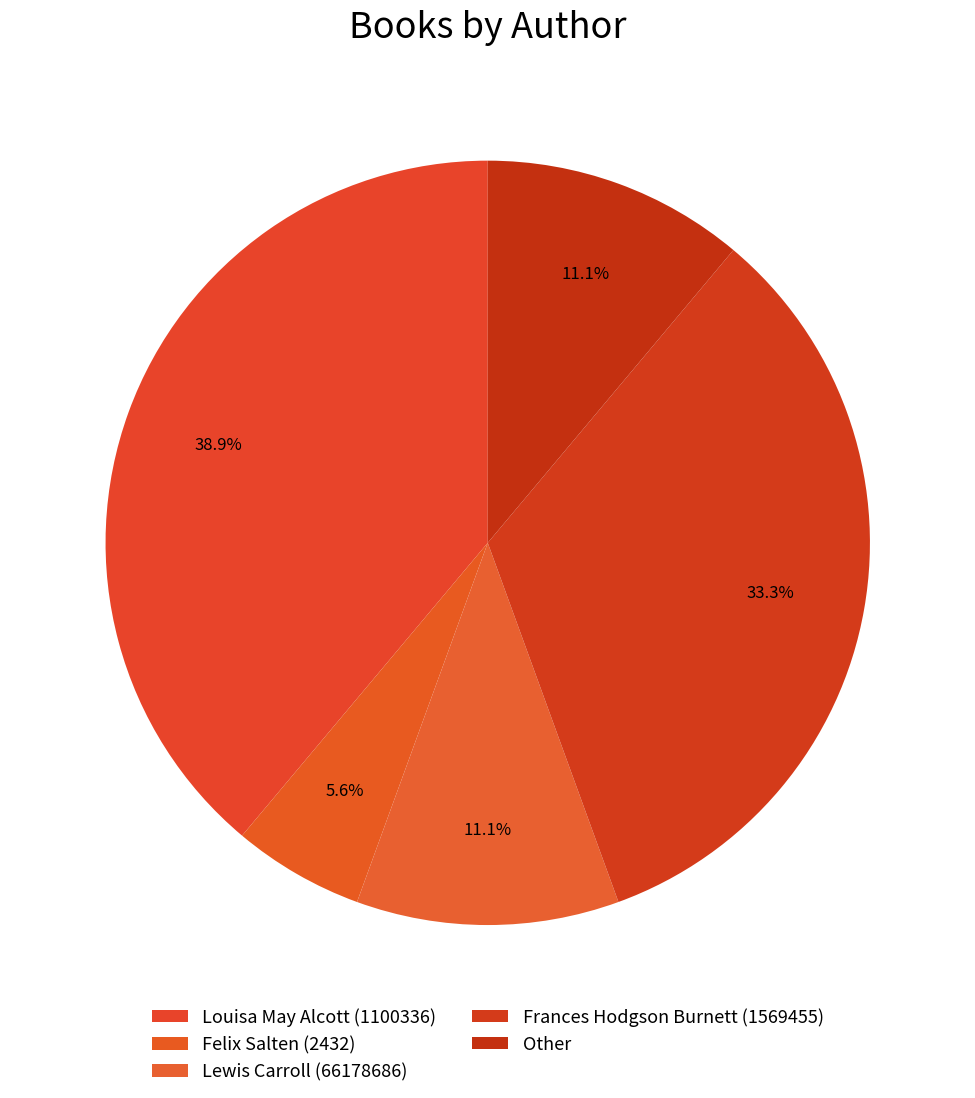

True or false: Other accounts for 17% of the total.

False